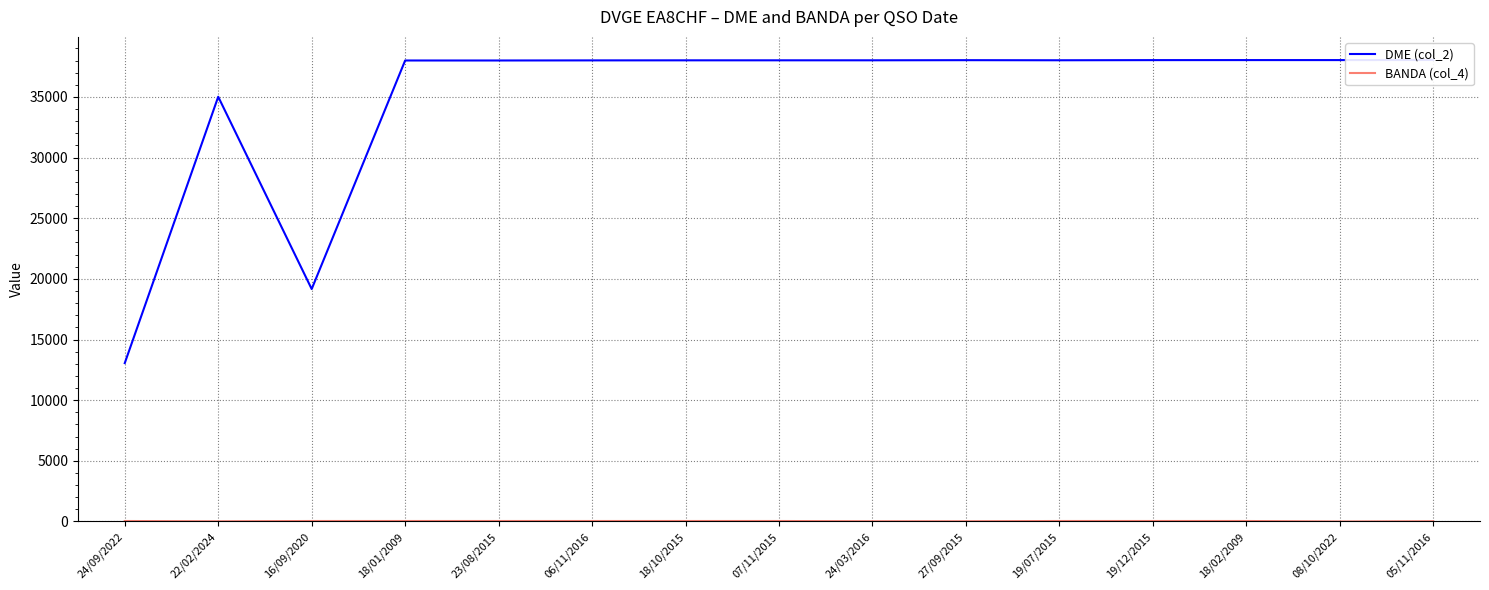

Which has a higher value, 07/11/2015 or 27/09/2015?

27/09/2015